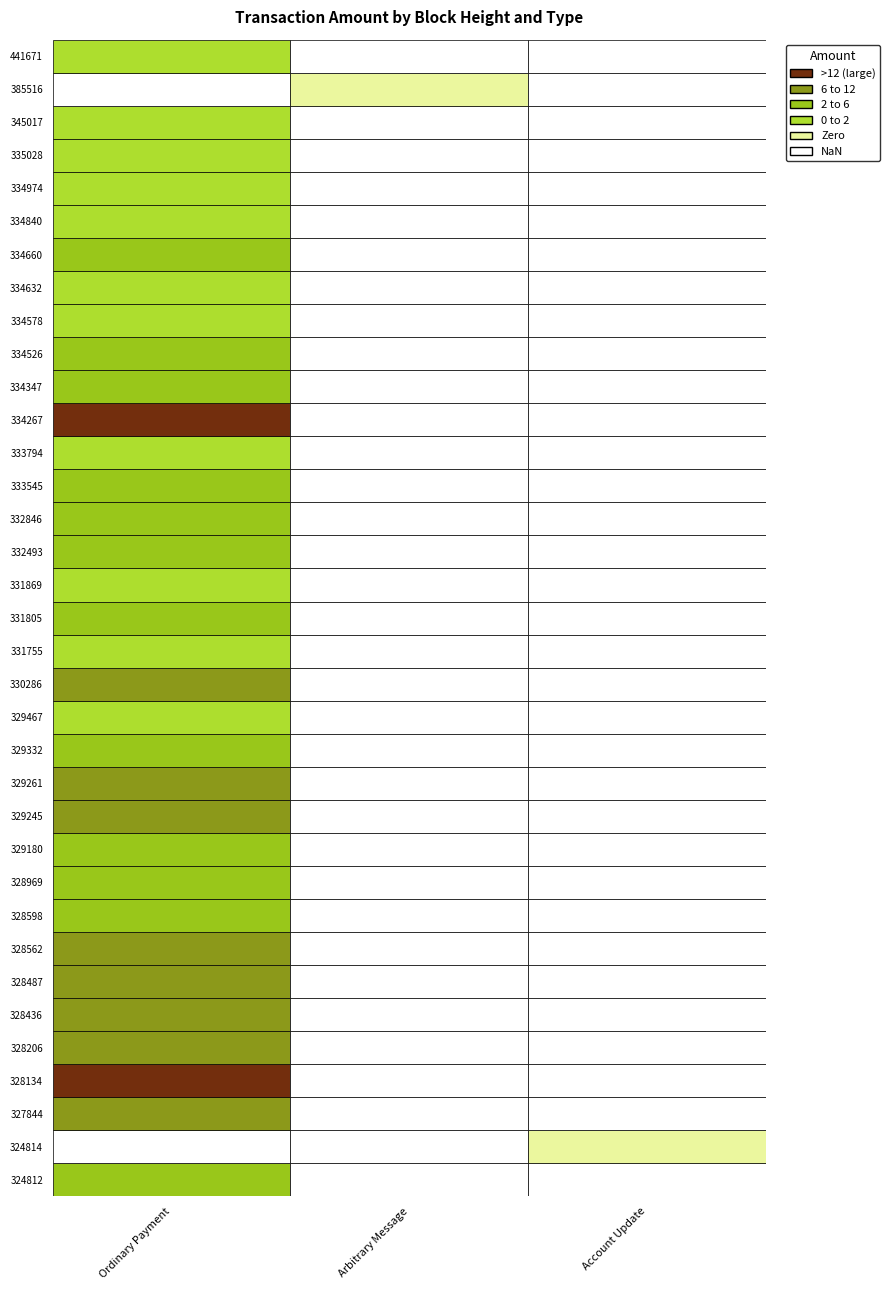

The Ordinary Payment series shows 1 at 5. True or false?

False